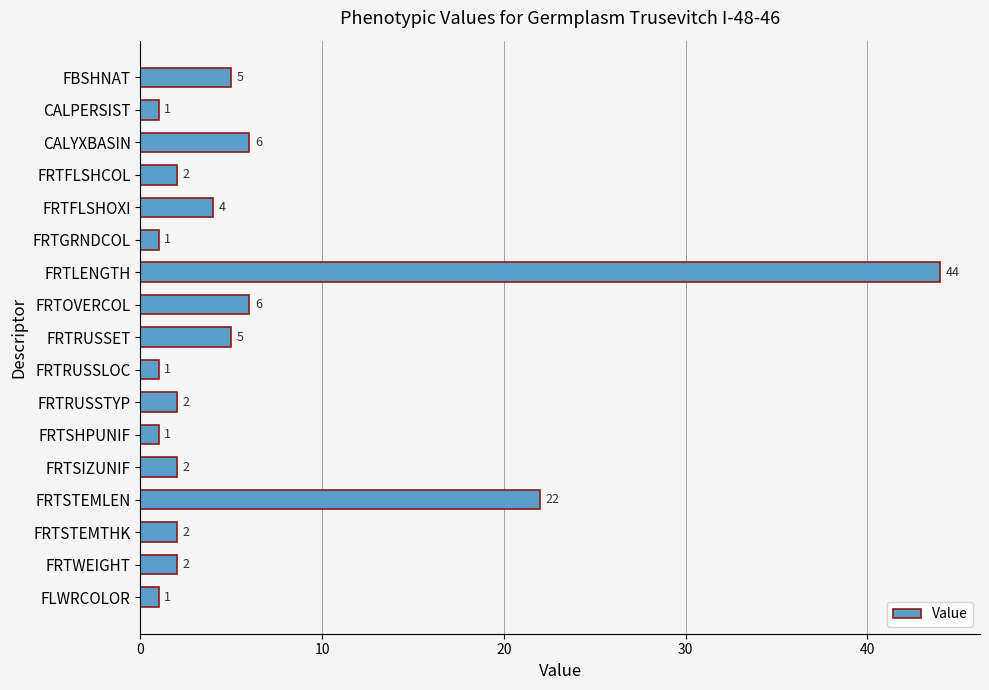

Which category has the highest value across all series?

FRTLENGTH